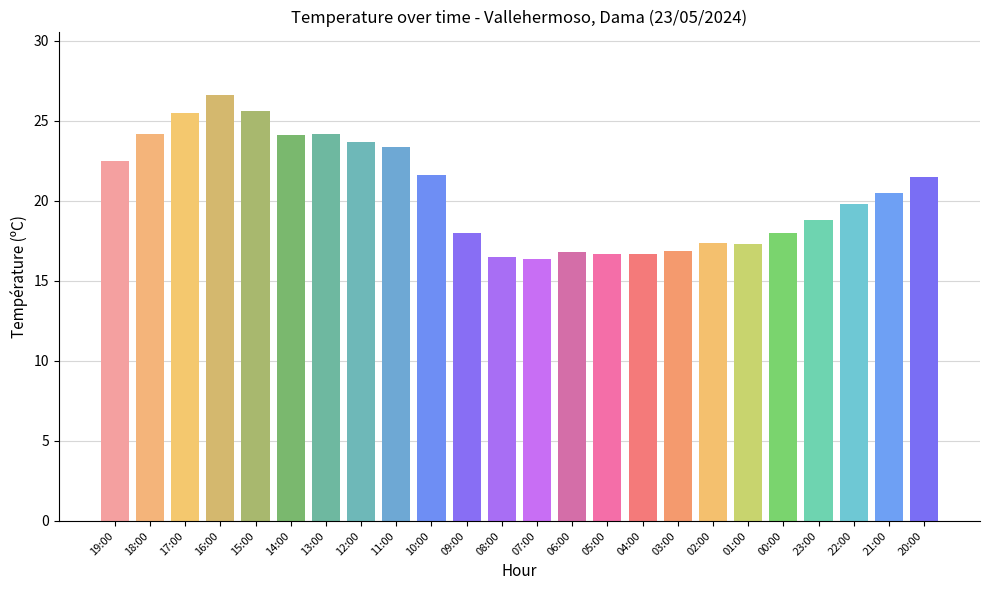

What is the average value?

20.5